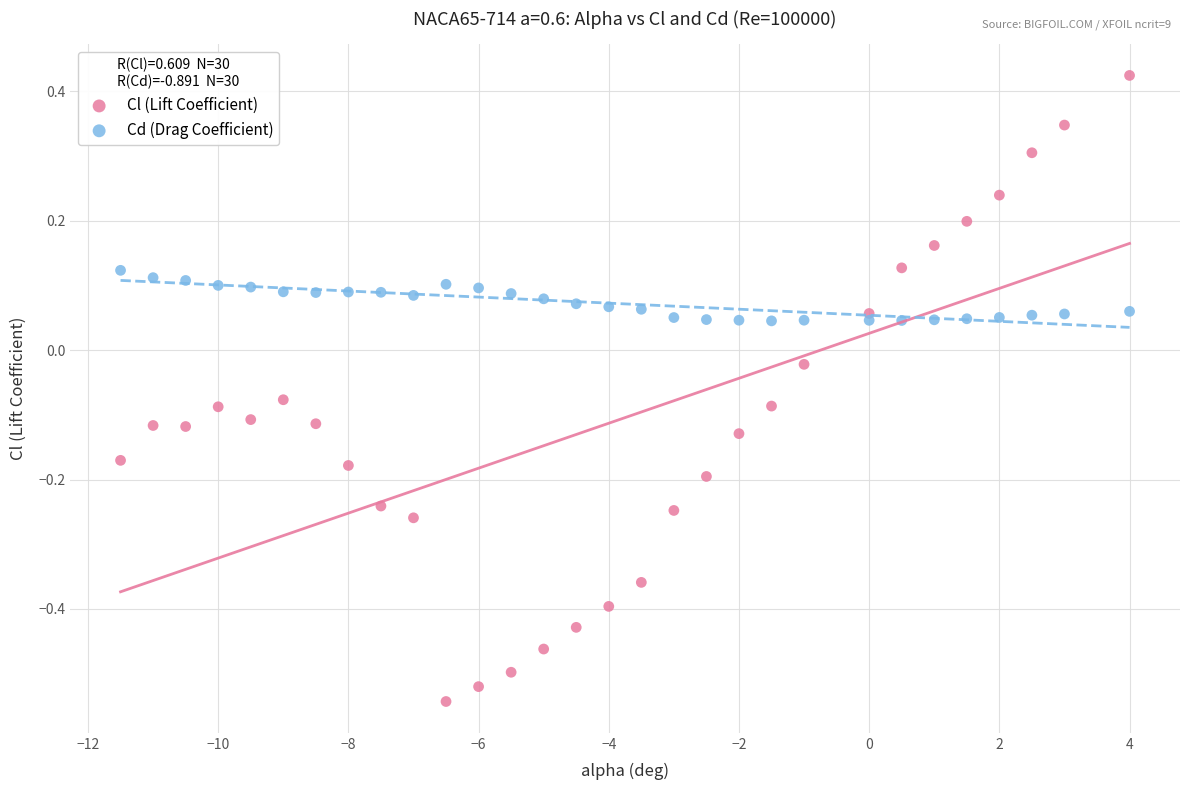

Which series has the largest Y range (max minus min)?

Cl (Lift Coefficient)